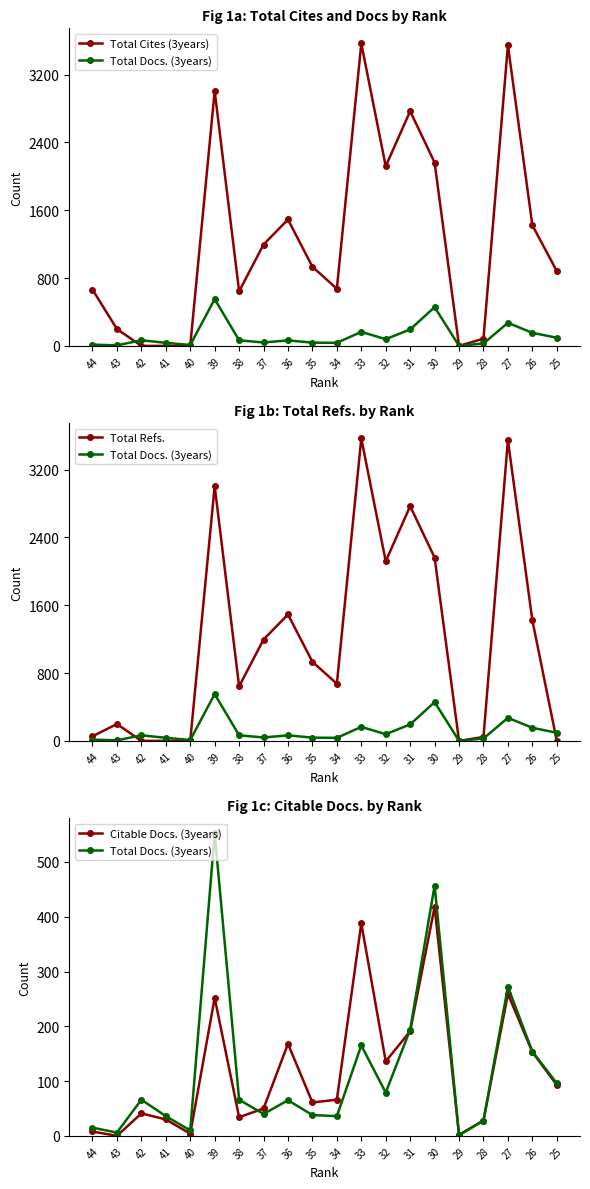

At which category does Total Refs. reach its first local peak?

43